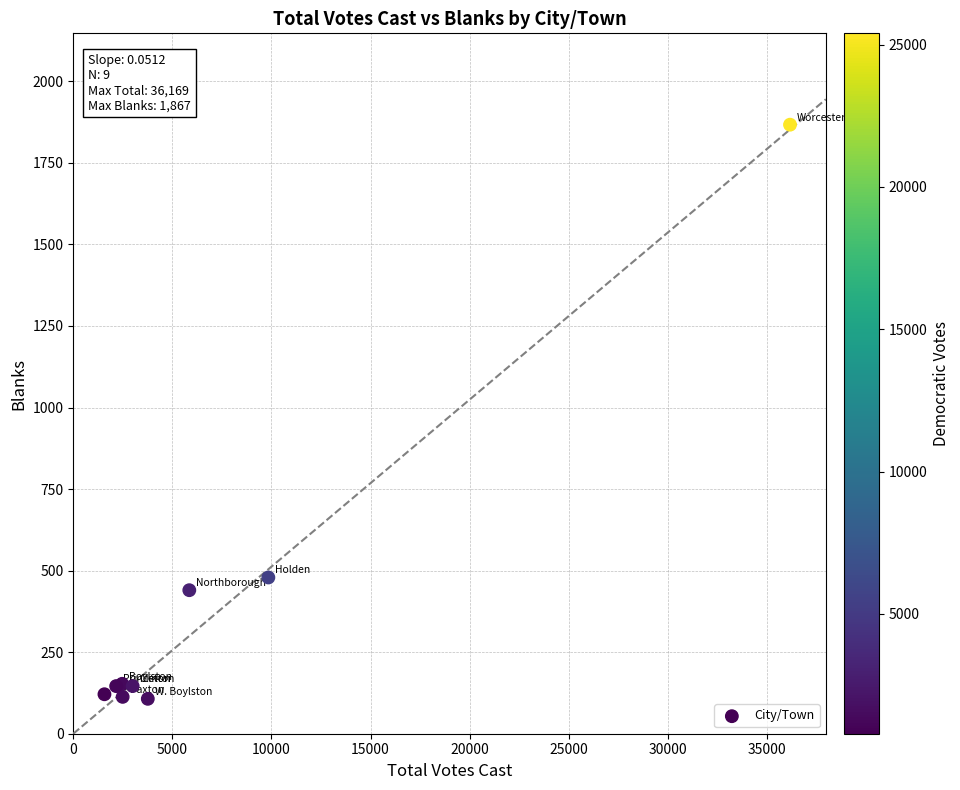

What Y value in the scatter plot is closest to 987?

479